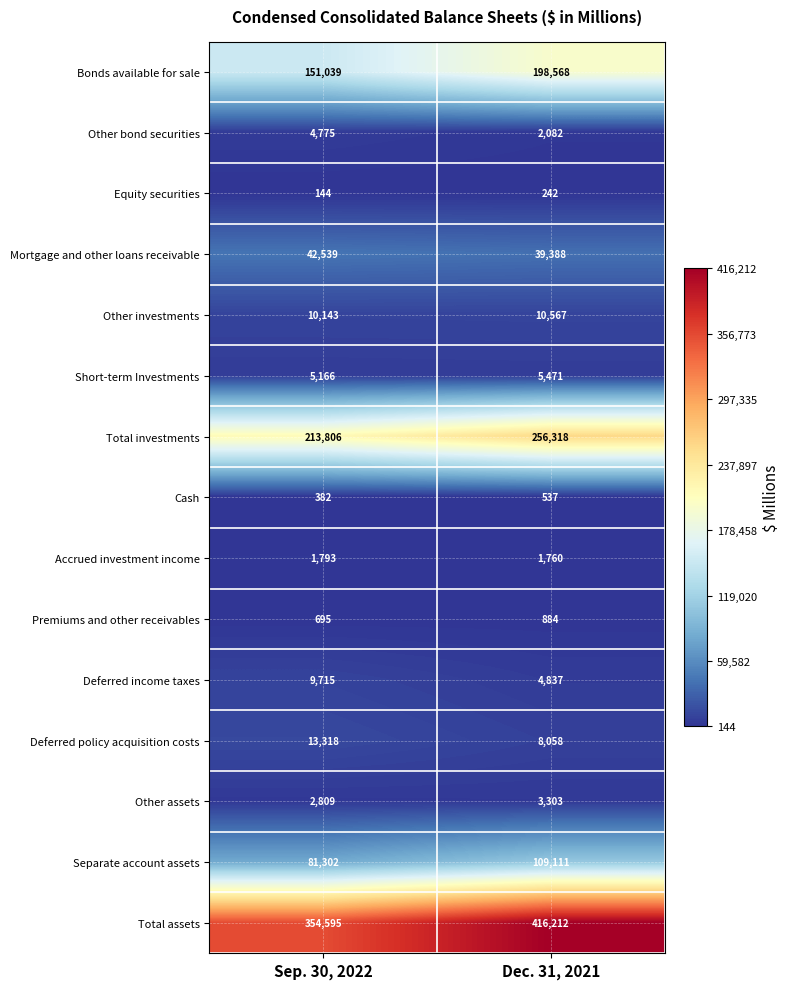

At which category does the chart reach its peak across all series?

Dec. 31, 2021